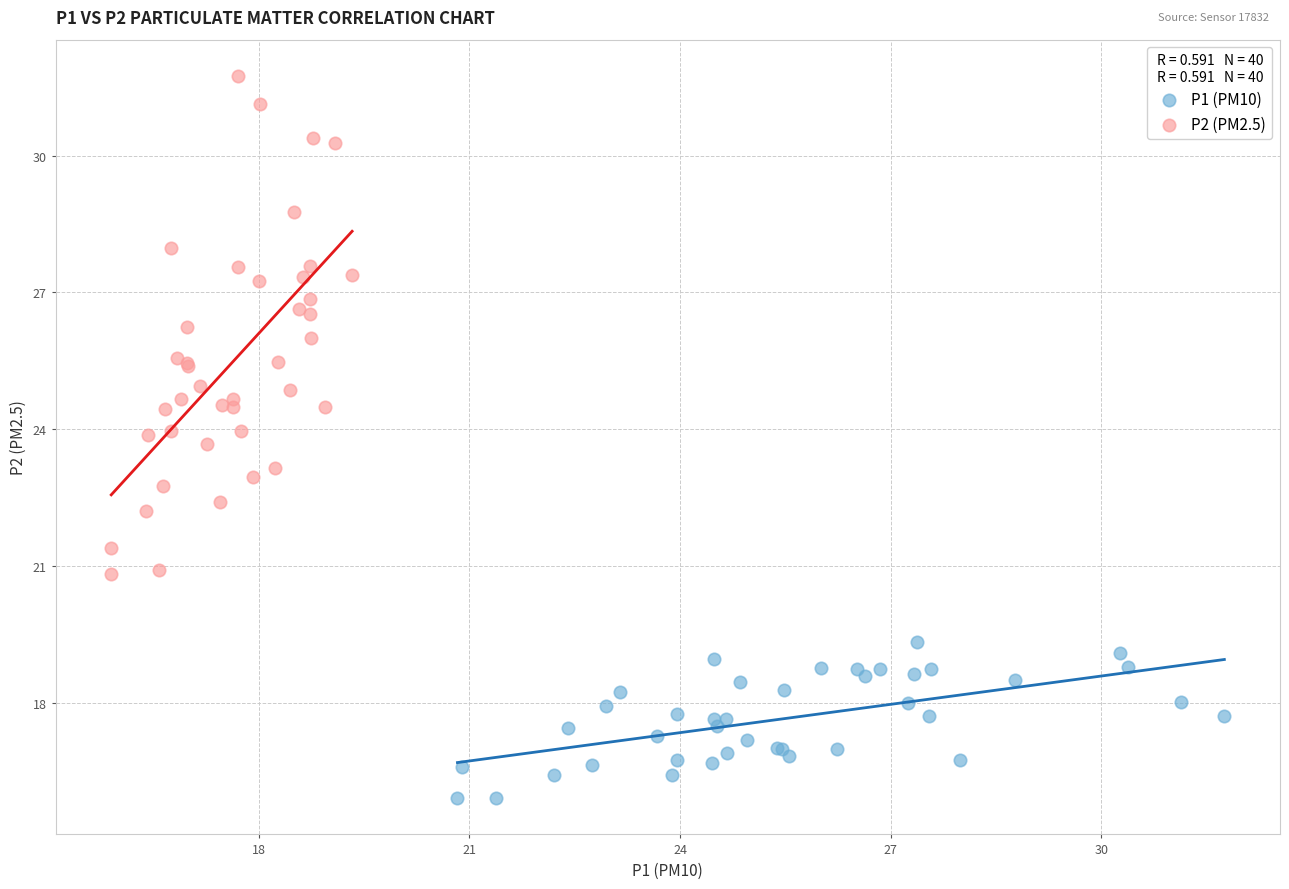

Which series reaches the minimum Y coordinate?

P1 (PM10)